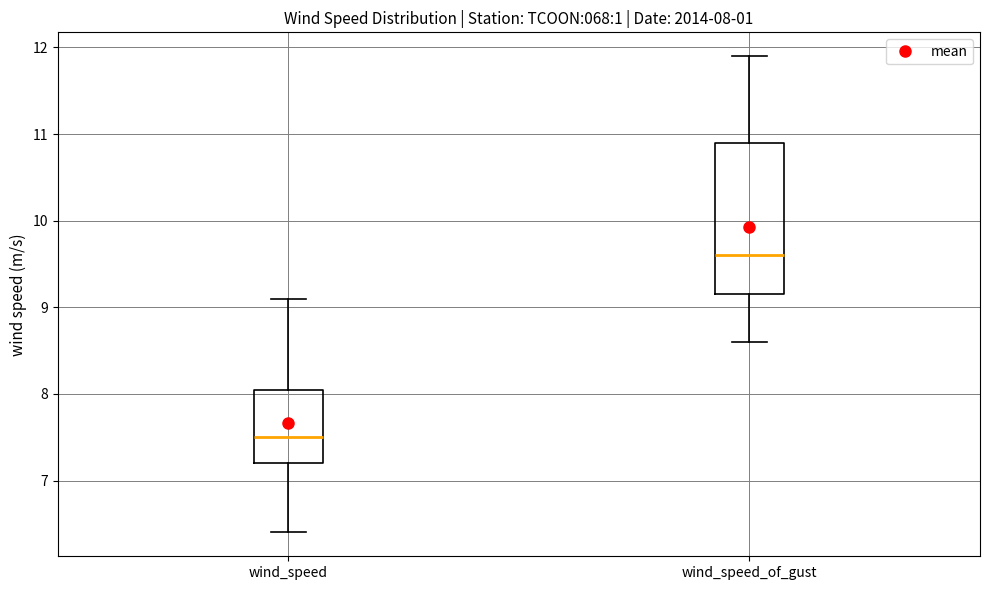

Which box is the tallest, from its lower edge to its upper edge?

wind_speed_of_gust